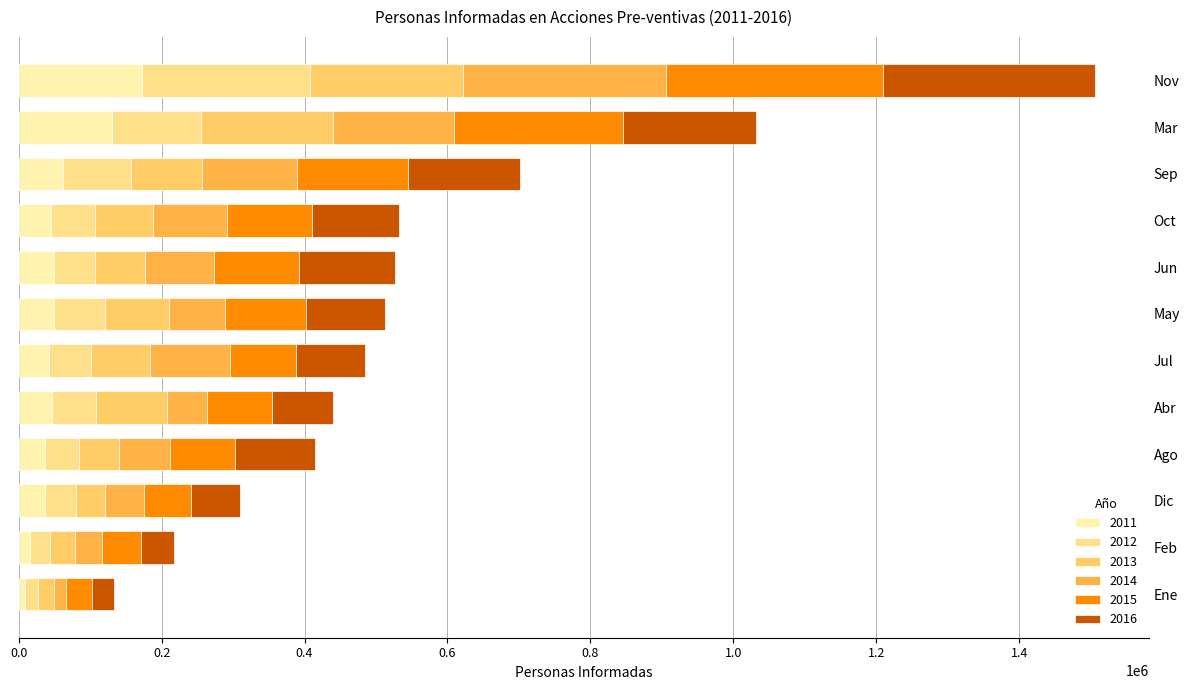

What are all the series names shown in the legend?

2011, 2012, 2013, 2014, 2015, 2016